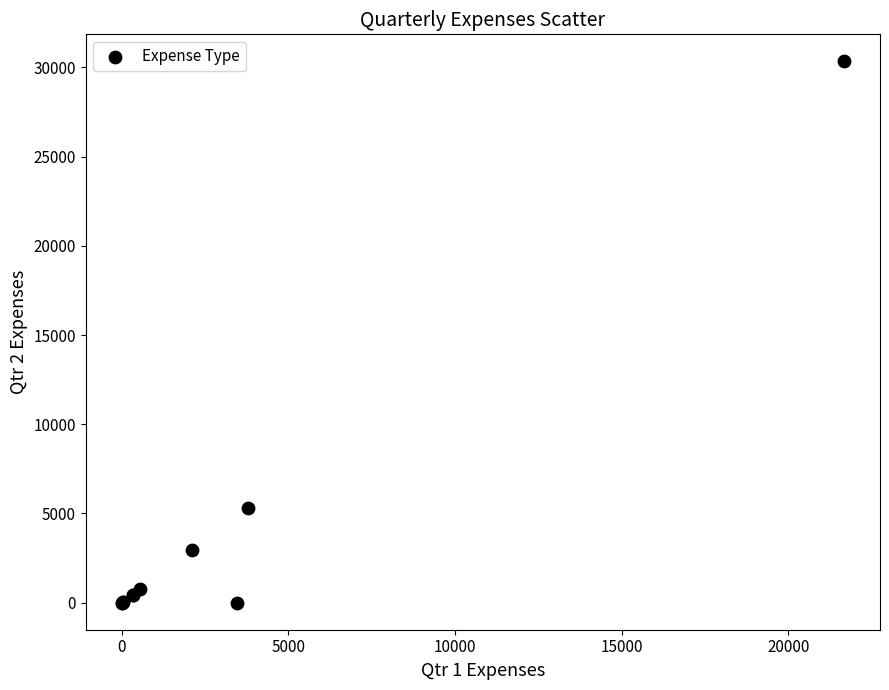

What Y value in the scatter plot is closest to 15166?

5289.2